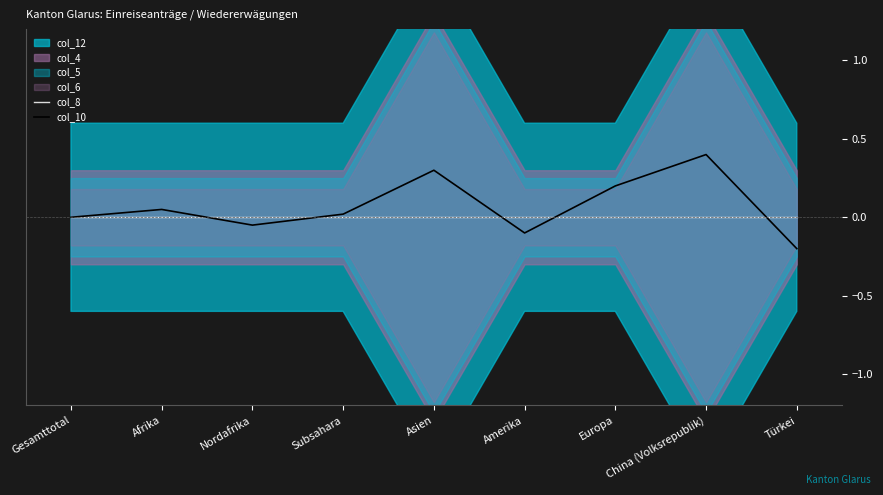

At which label does col_10 first exceed 0?

Afrika